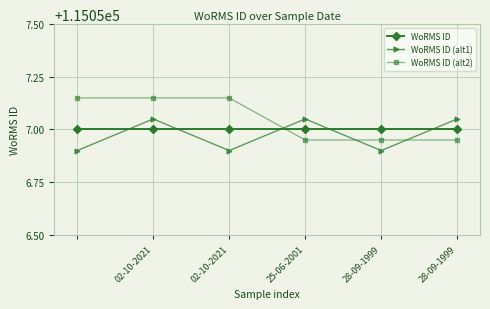

True or false: WoRMS ID (alt2) has more than 2 points higher than both neighbors.

False